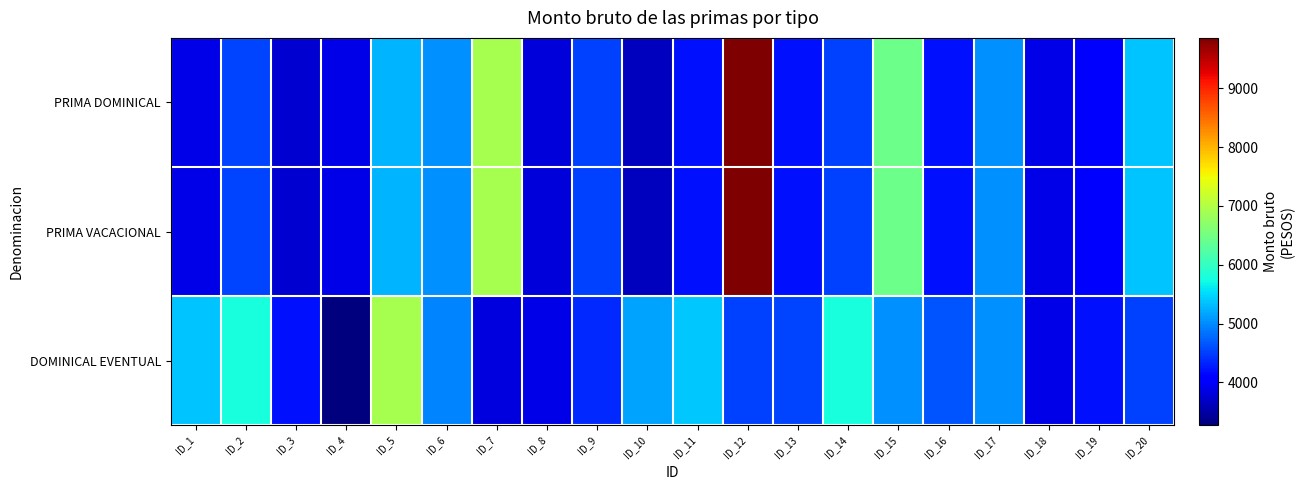

Which series has the largest range (max minus min)?

PRIMA DOMINICAL